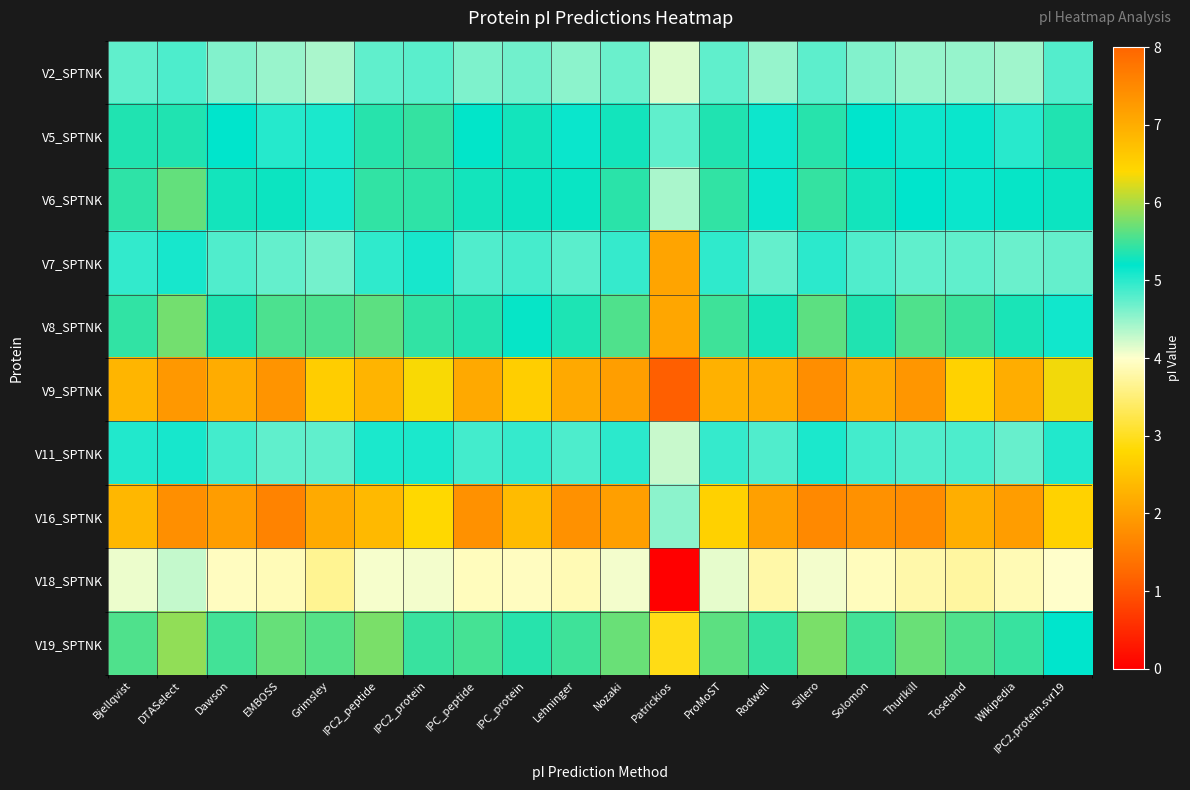

At which category is the sum across all series the highest?

DTASelect